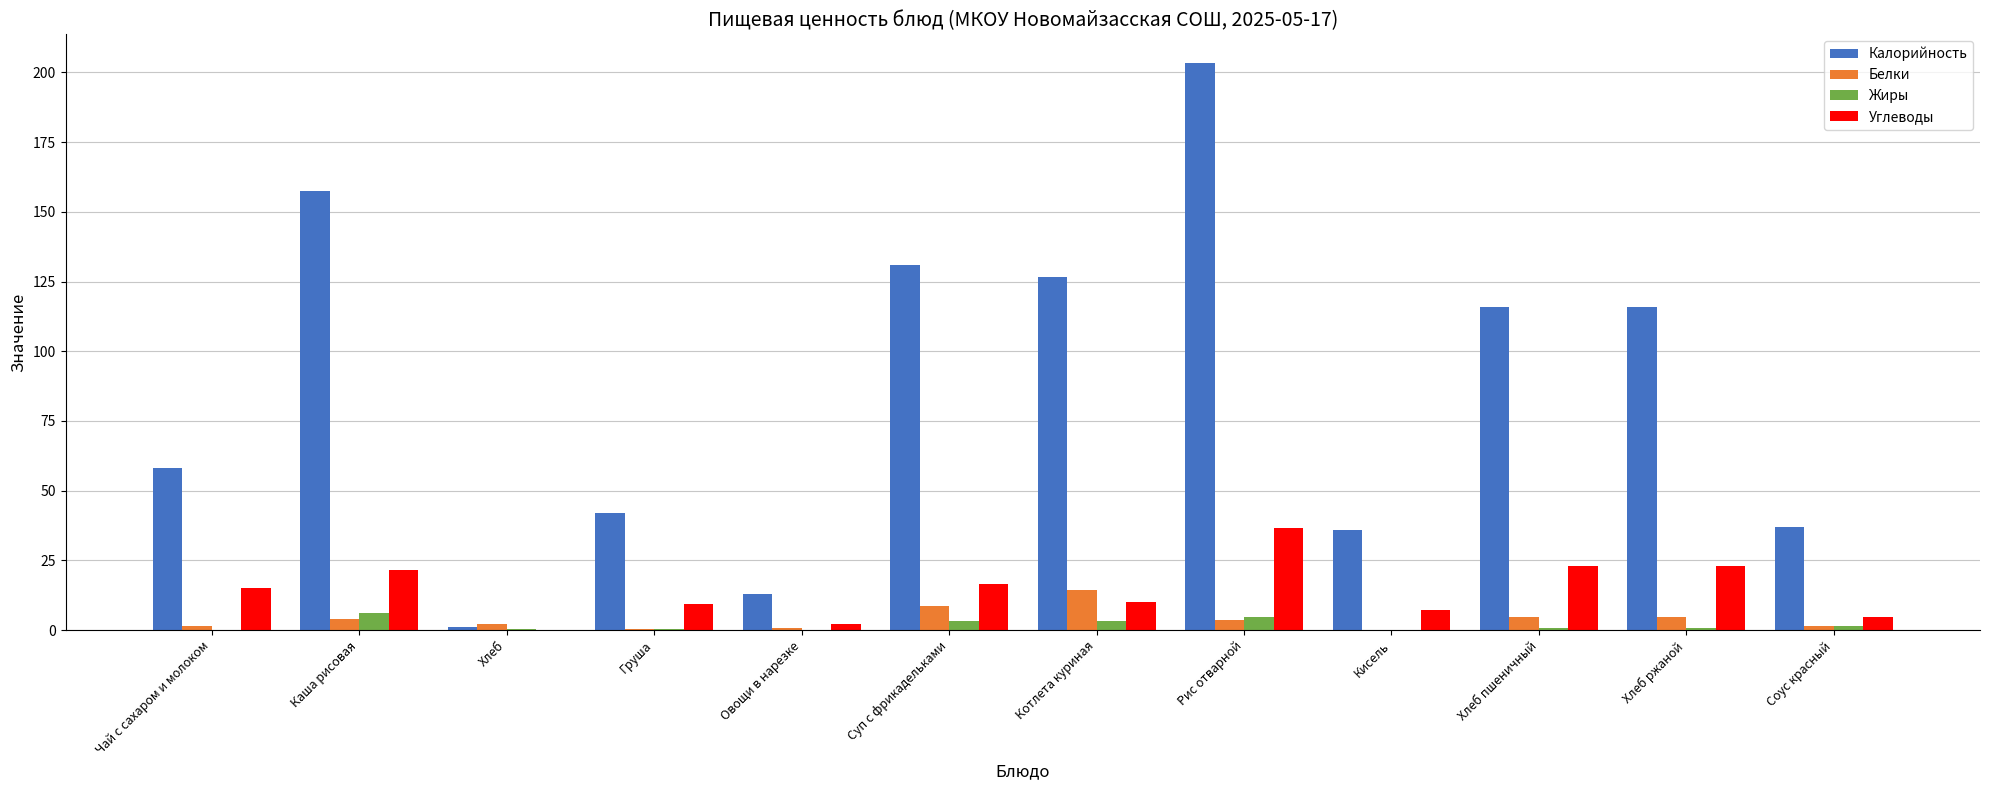

What is the average value of the Жиры series?

1.7